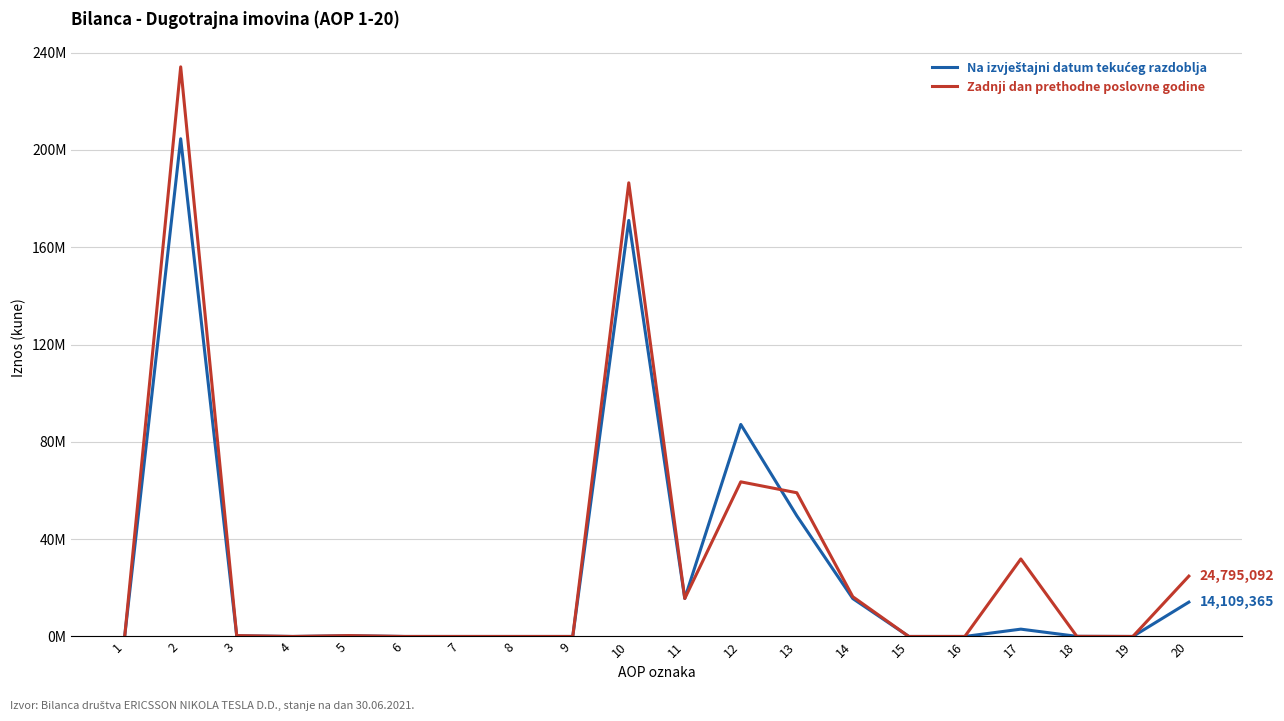

Is it true that Zadnji dan prethodne poslovne godine equals 99937402 at 12?

False